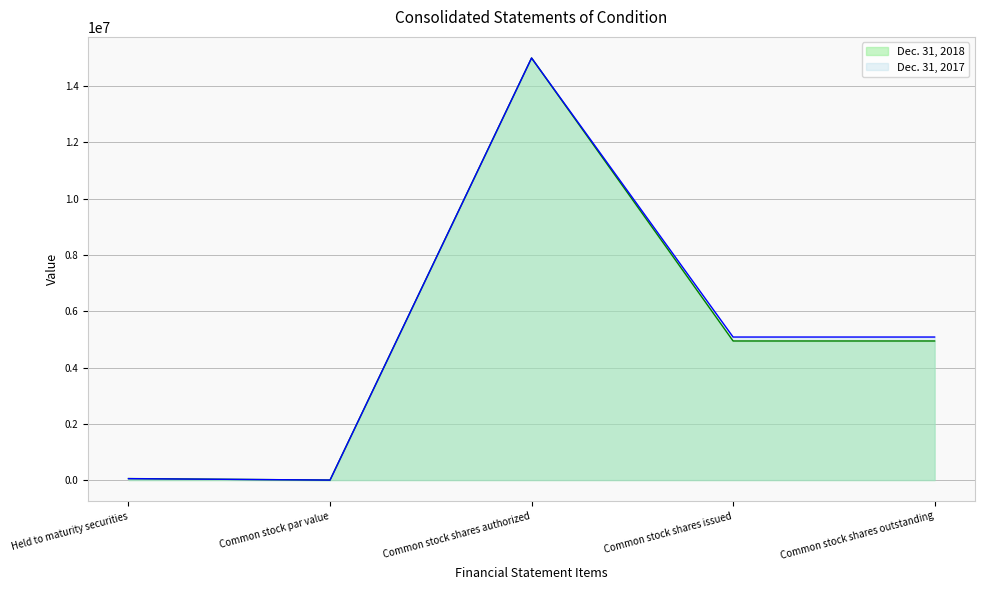

The Dec. 31, 2017 series shows 70090 at Held to maturity securities. True or false?

False